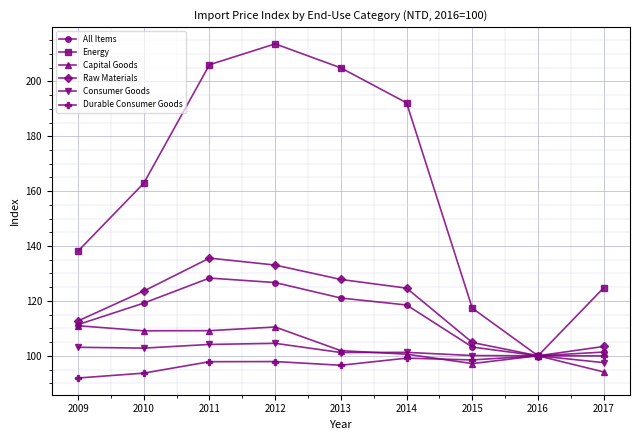

The Durable Consumer Goods series shows 166.6 at 2012. True or false?

False